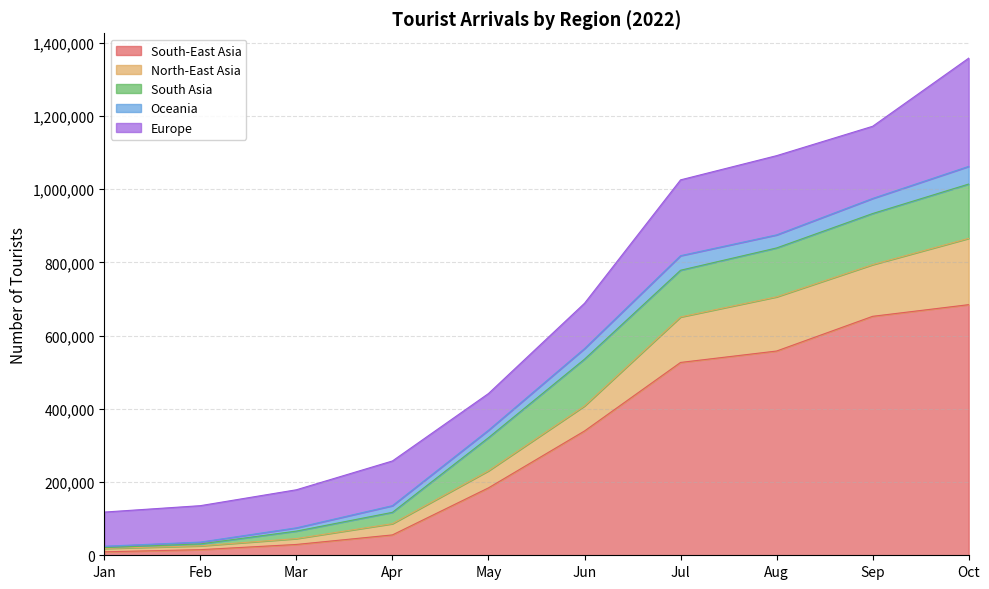

True or false: Oceania and South Asia intersect in this chart.

True